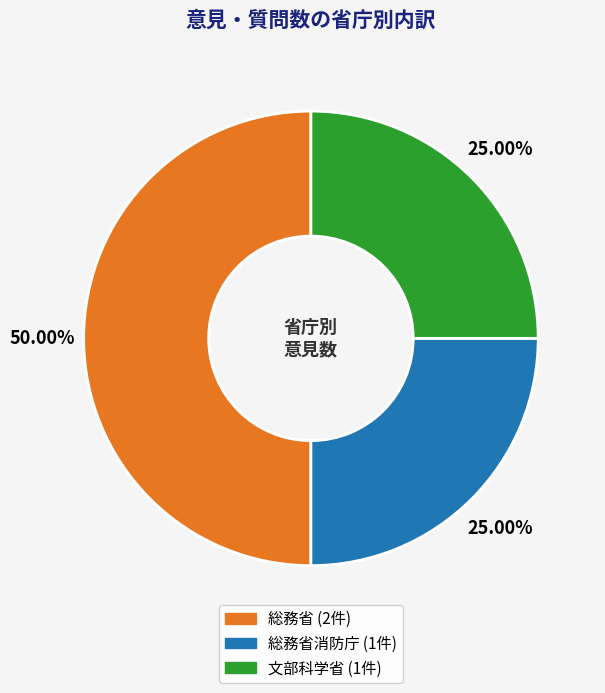

Count the number of slices in the pie.

3